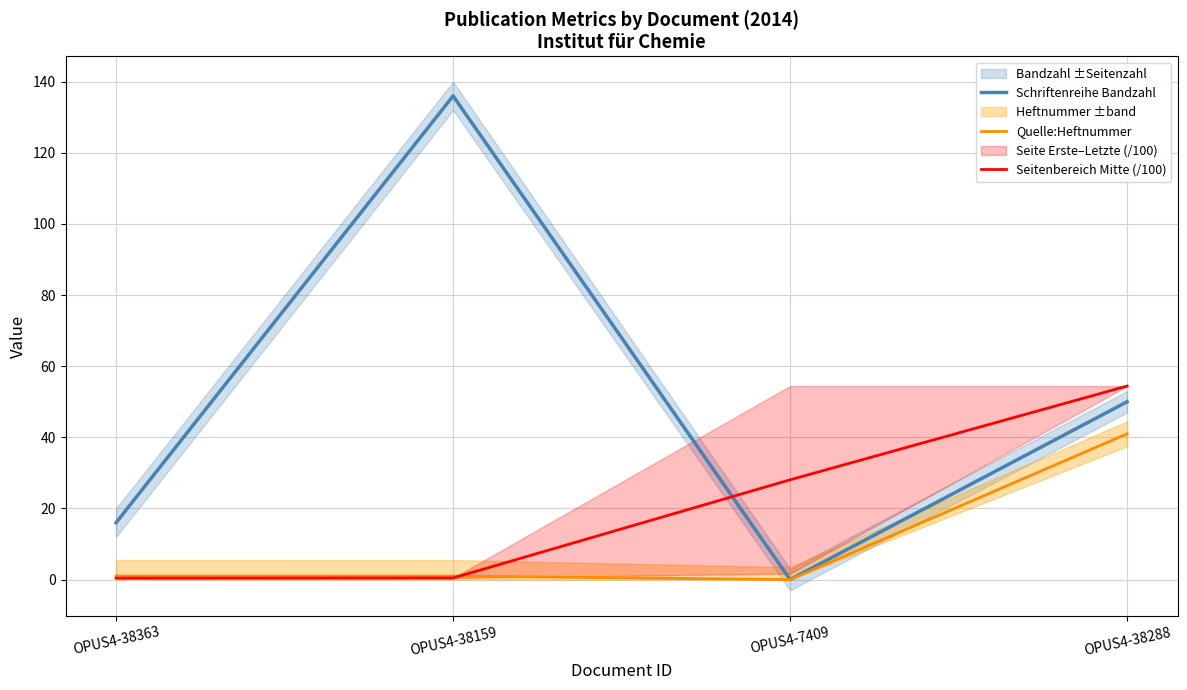

The value of Quelle:Heftnummer at OPUS4-38363 is 1.7. True or false?

False